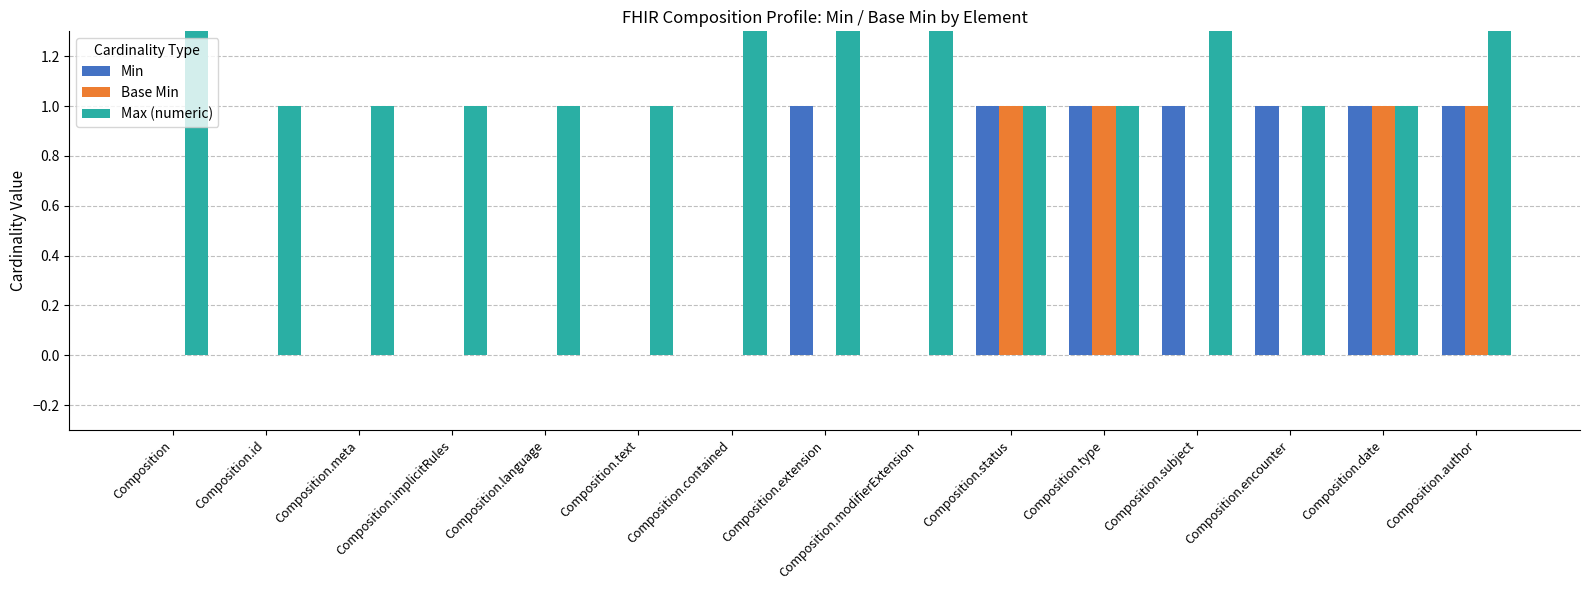

How many values in the Min series exceed 0?

7